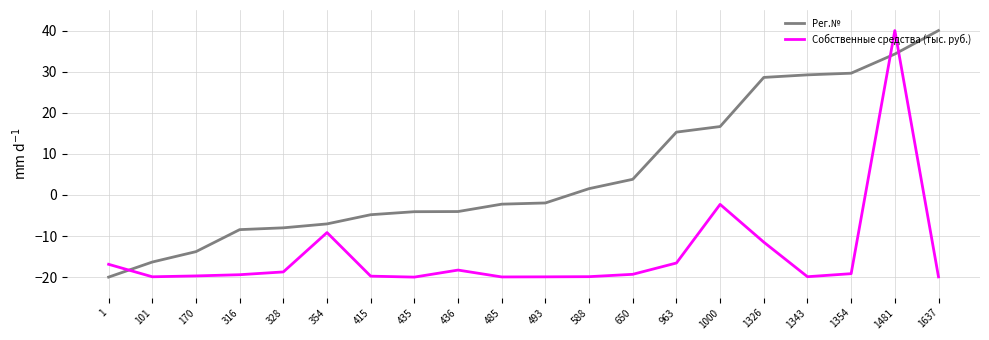

Is the value of Собственные средства (тыс. руб.) at 1000 greater than the value of Рег.№ at 1000?

No